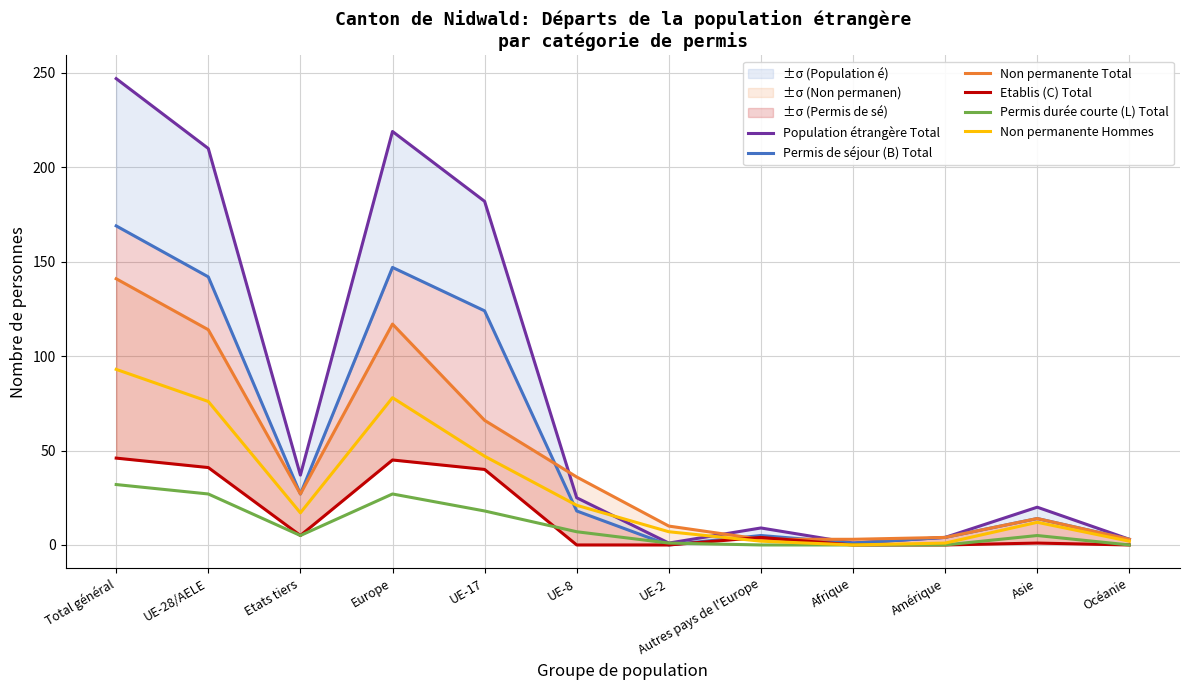

What is the highest value of the Permis de séjour (B) Total series?

169